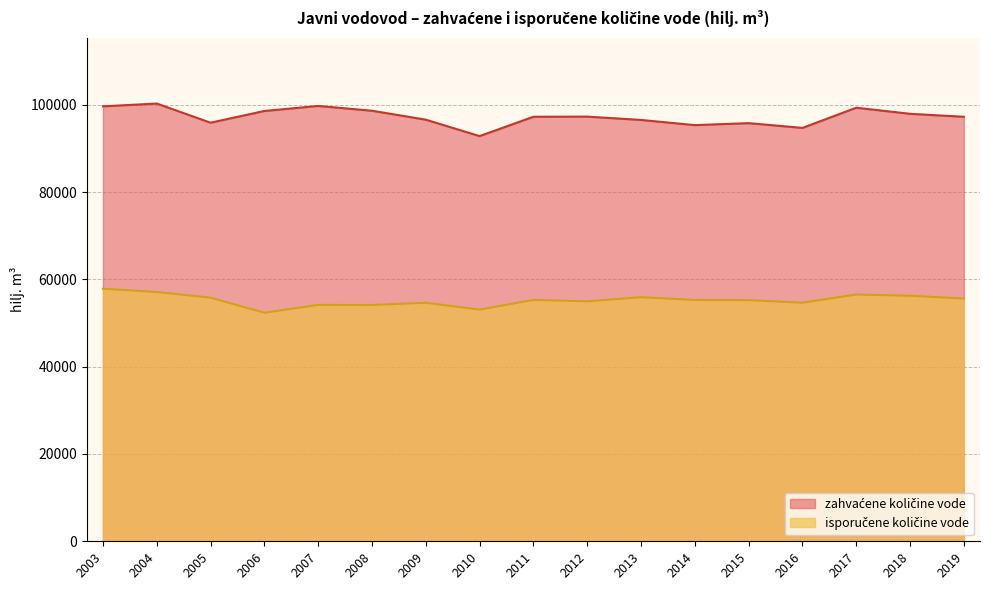

What is the difference between the highest and lowest values at 2009?

41945